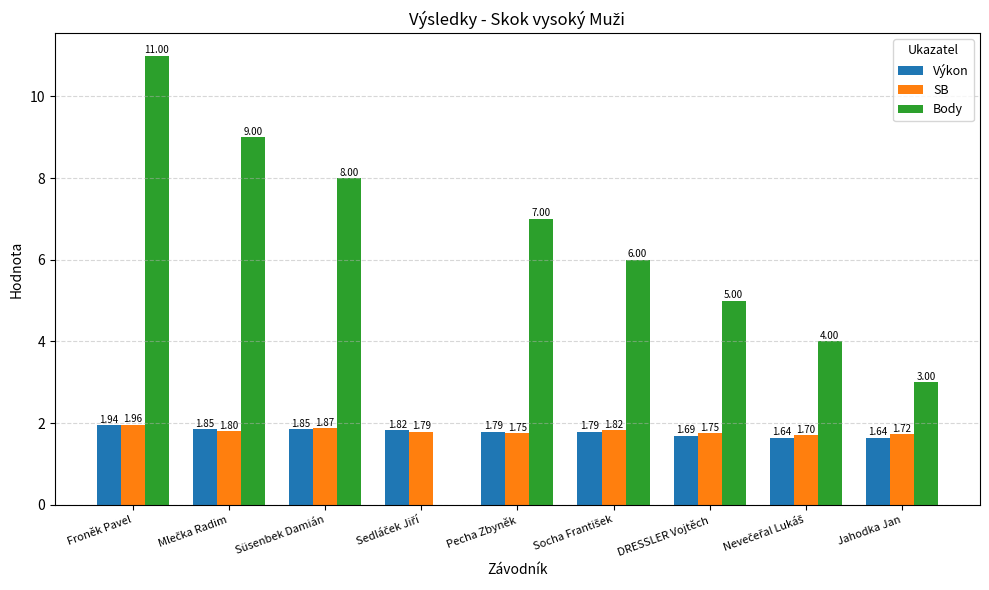

What is the sum of all SB values?

16.2